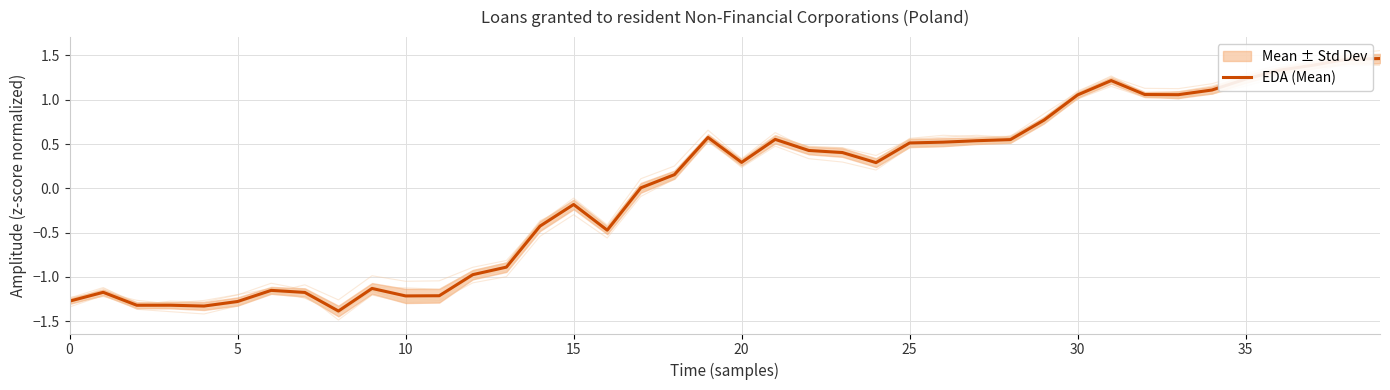

Is it true that EDA (Mean) equals -1.2 at 10?

True